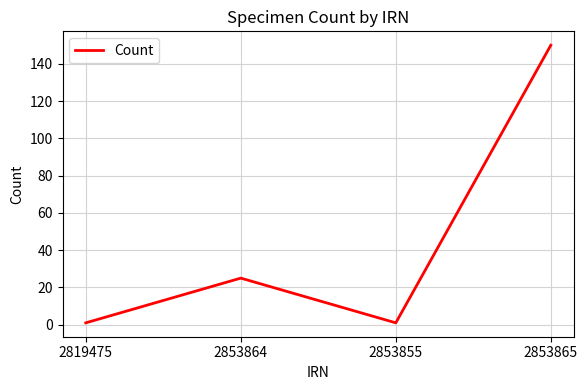

At which label is the value closest to 75?

2853864